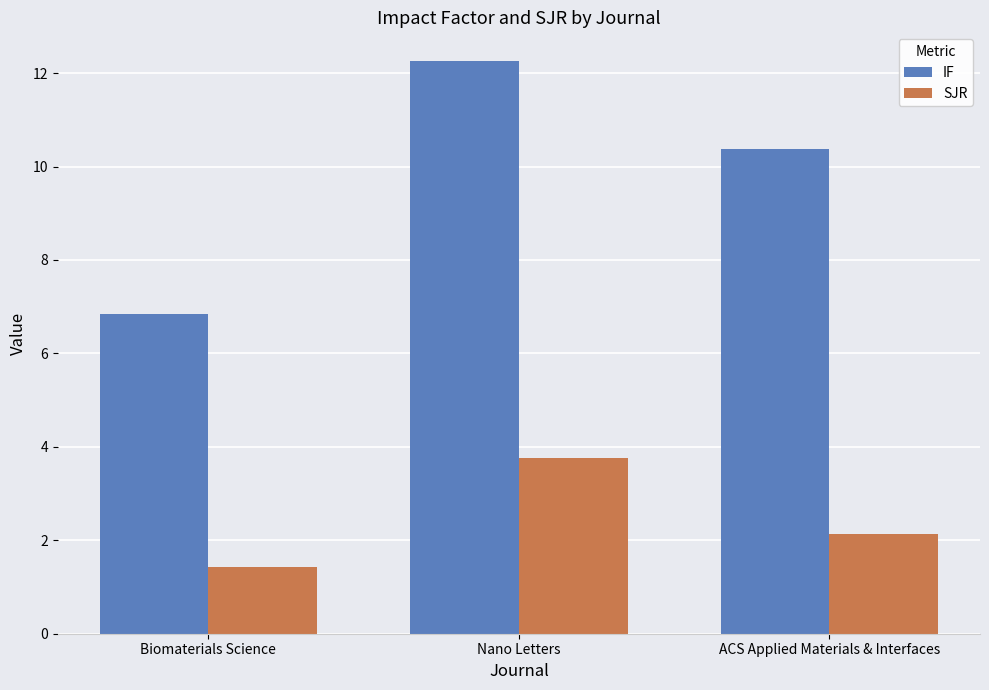

Reading right to left, transcribe all the data shown in this chart.

IF: 10.4	12.3	6.8
SJR: 2.1	3.8	1.4